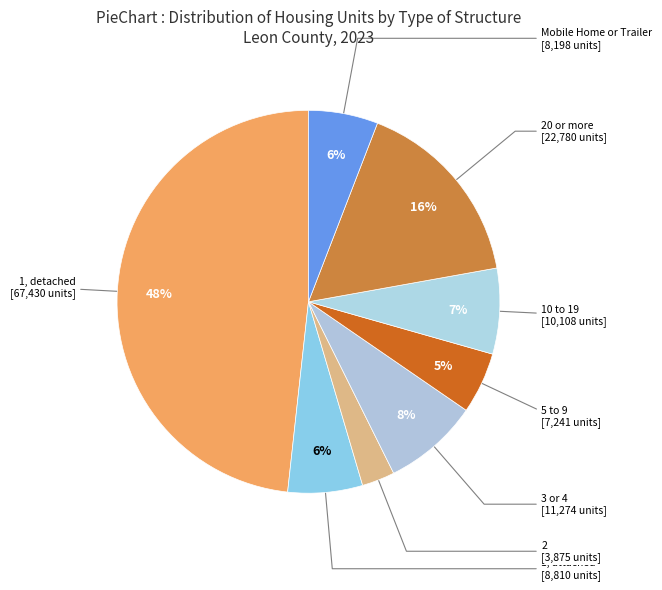

How many segments does this pie chart have?

8